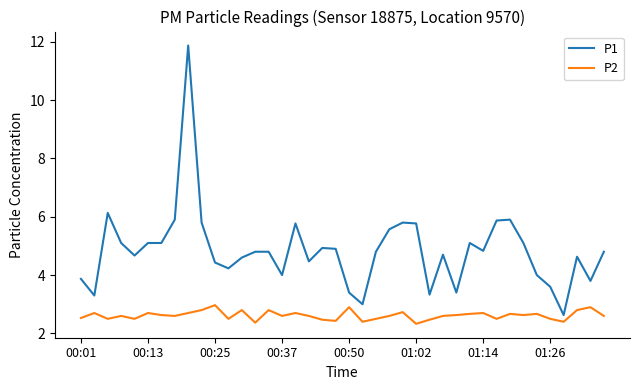

What is the minimum value for P2?

2.3